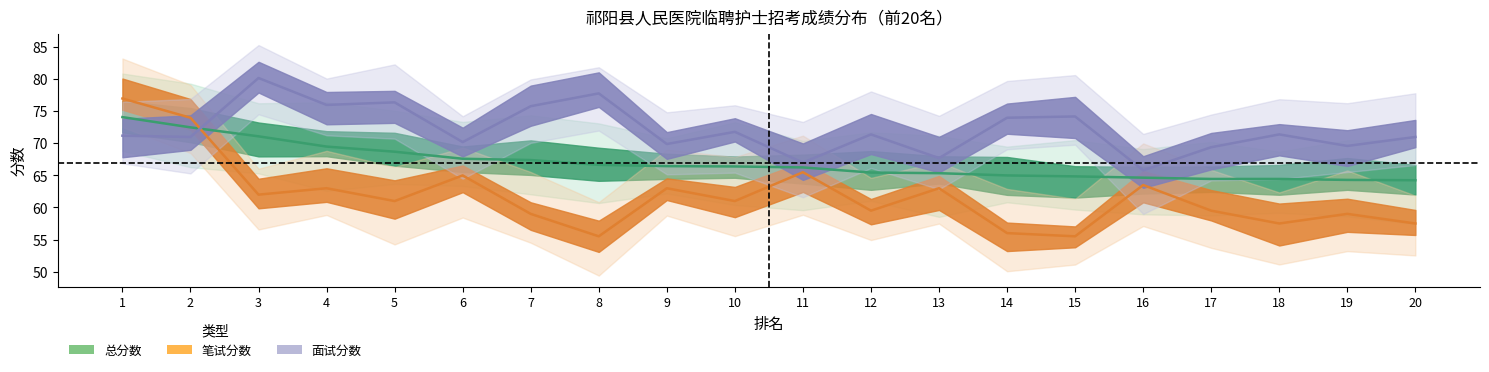

What is the difference between the highest and lowest values at 12?

11.9